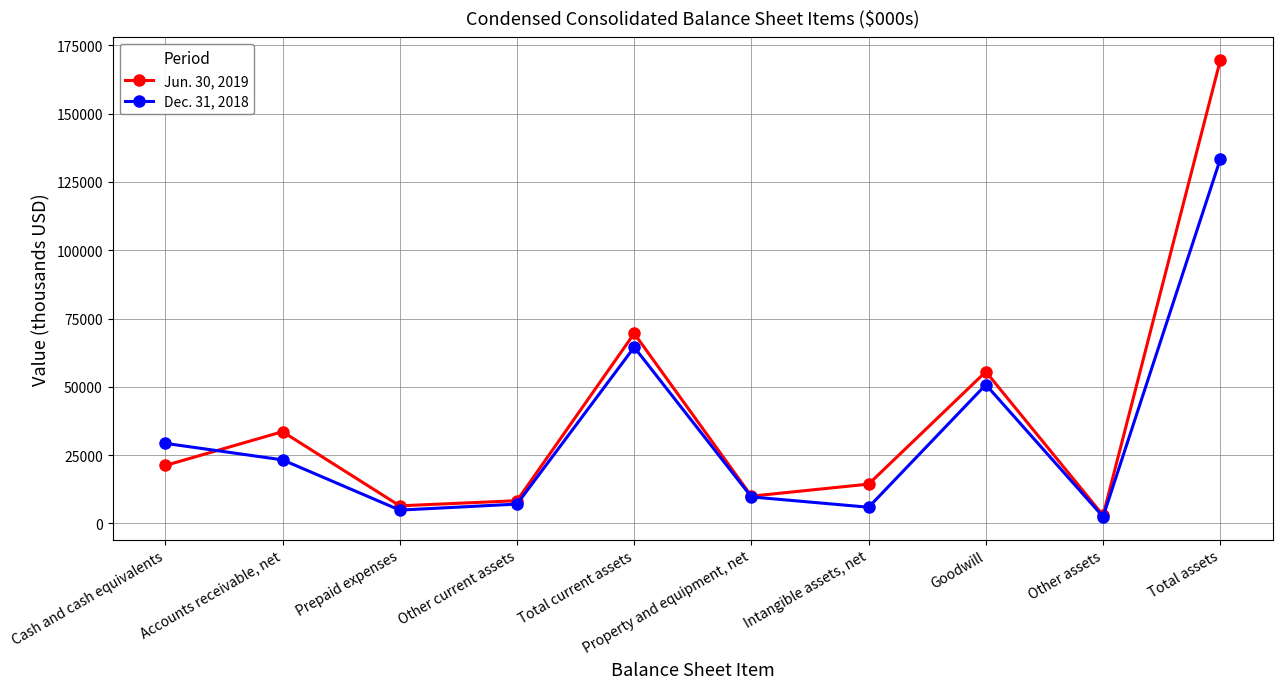

How many lines are shown in the chart?

2